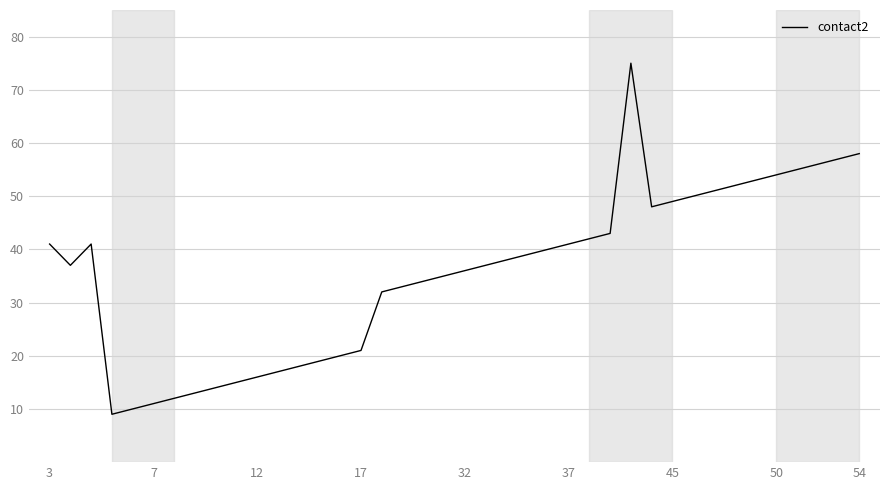

Does the chart display data point markers on the line(s)?

No